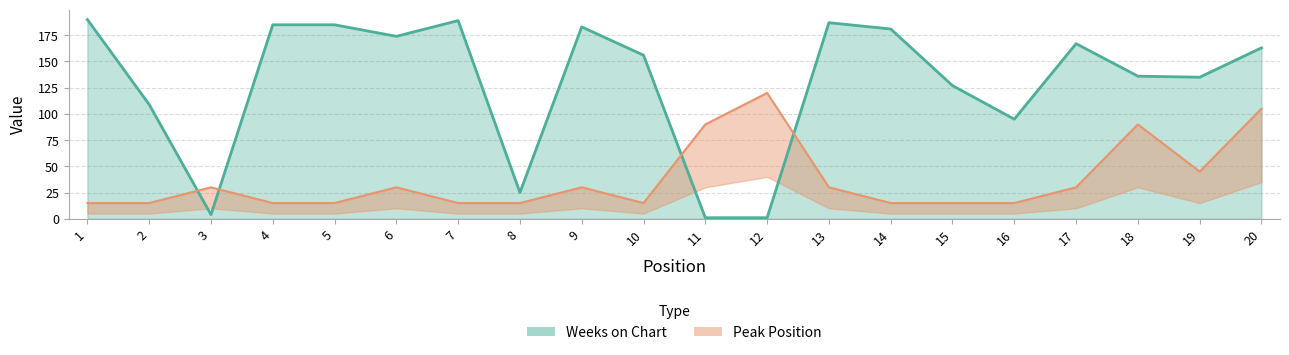

Where is the first local minimum for Weeks on Chart?

3